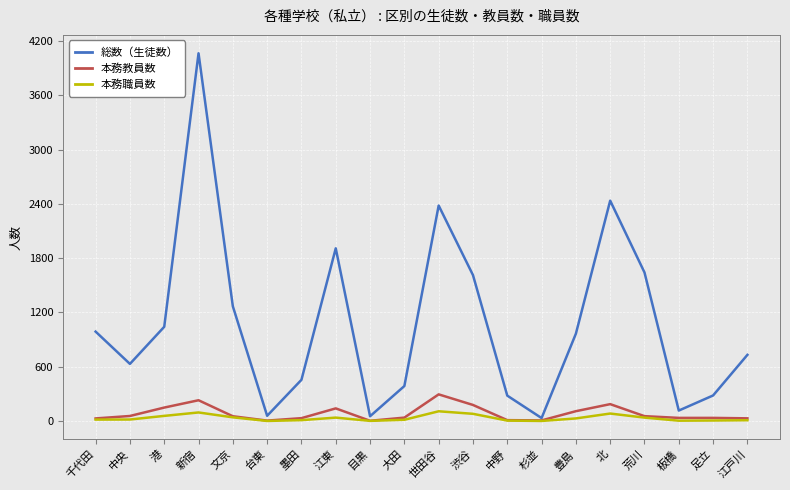

At which category is the sum across all series the highest?

新宿